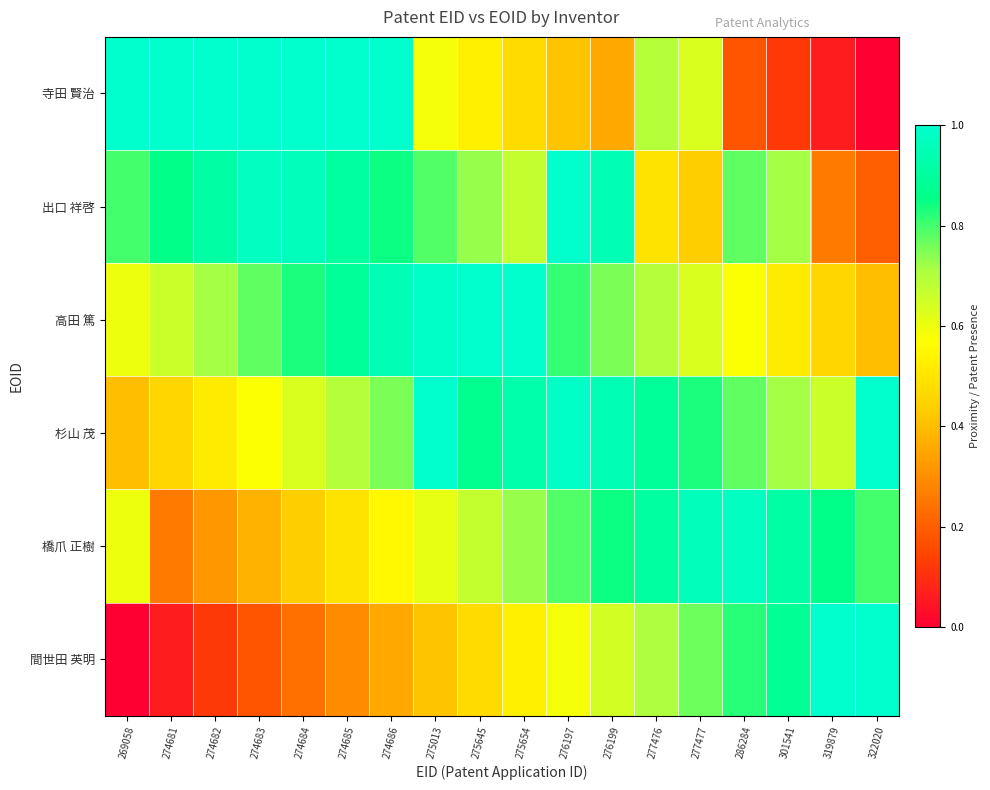

Reading right to left, what are all the values shown in this chart?

寺田 賢治: 322020=0.0	319879=0.1	301541=0.1	286284=0.2	277477=0.6	277476=0.7	276199=0.4	276197=0.4	275654=0.5	275645=0.5	275013=0.6	274686=1.0	274685=1.0	274684=1.0	274683=1.0	274682=1.0	274681=1.0	269058=1.0
出口 祥啓: 322020=0.2	319879=0.3	301541=0.7	286284=0.8	277477=0.4	277476=0.5	276199=1.0	276197=1.0	275654=0.7	275645=0.7	275013=0.8	274686=0.8	274685=0.9	274684=1.0	274683=1.0	274682=0.9	274681=0.9	269058=0.8
高田 篤: 322020=0.4	319879=0.5	301541=0.5	286284=0.6	277477=0.6	277476=0.7	276199=0.8	276197=0.8	275654=1.0	275645=1.0	275013=1.0	274686=1.0	274685=0.9	274684=0.8	274683=0.8	274682=0.7	274681=0.7	269058=0.6
杉山 茂: 322020=1.0	319879=0.7	301541=0.7	286284=0.8	277477=0.8	277476=0.9	276199=1.0	276197=1.0	275654=0.9	275645=0.9	275013=1.0	274686=0.8	274685=0.7	274684=0.6	274683=0.6	274682=0.5	274681=0.5	269058=0.4
橋爪 正樹: 322020=0.8	319879=0.9	301541=0.9	286284=1.0	277477=1.0	277476=0.9	276199=0.8	276197=0.8	275654=0.7	275645=0.7	275013=0.6	274686=0.6	274685=0.5	274684=0.4	274683=0.4	274682=0.3	274681=0.3	269058=0.6
間世田 英明: 322020=1.0	319879=1.0	301541=0.9	286284=0.8	277477=0.8	277476=0.7	276199=0.6	276197=0.6	275654=0.5	275645=0.5	275013=0.4	274686=0.4	274685=0.3	274684=0.2	274683=0.2	274682=0.1	274681=0.1	269058=0.0